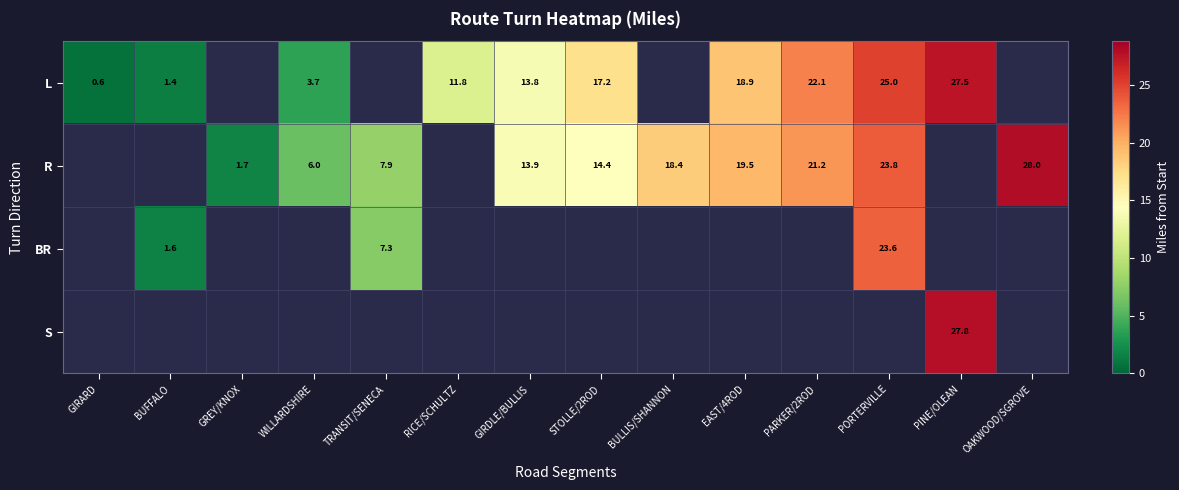

True or false: R has a value of 7.9 at TRANSIT/SENECA.

True